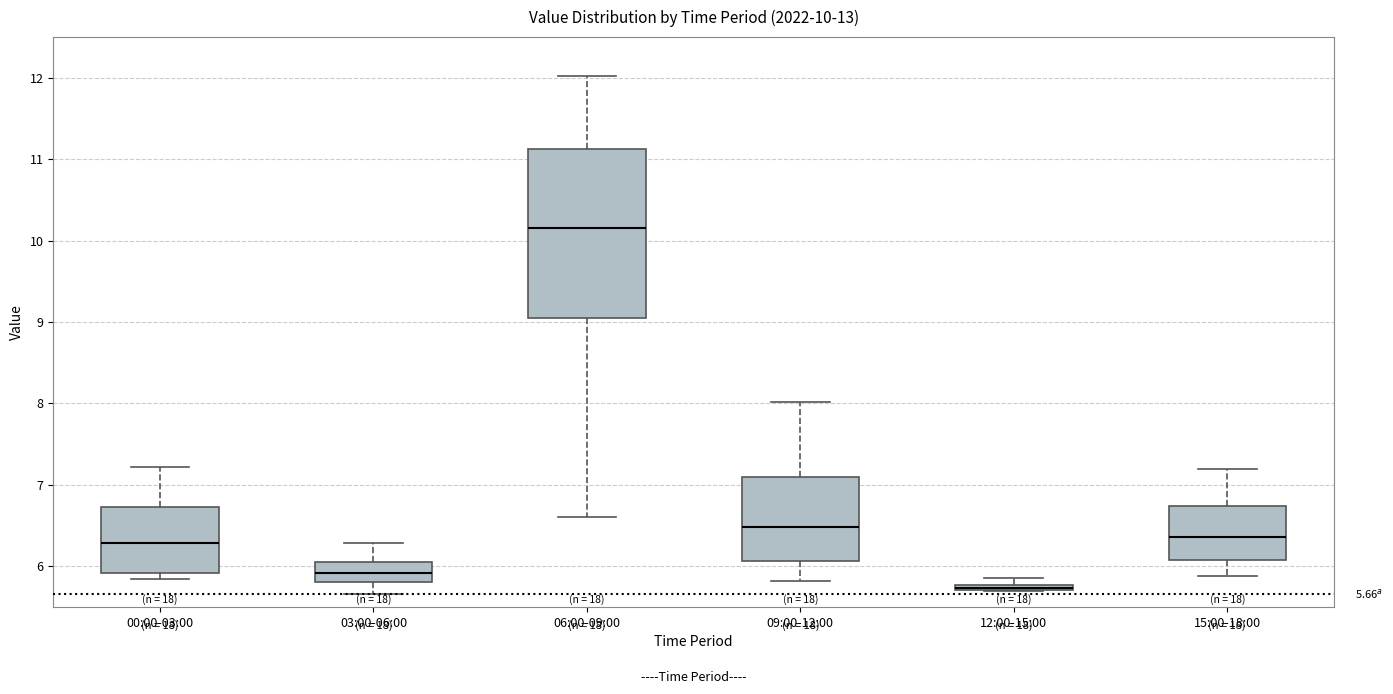

Which box is the tallest, from its lower edge to its upper edge?

06:00-09:00